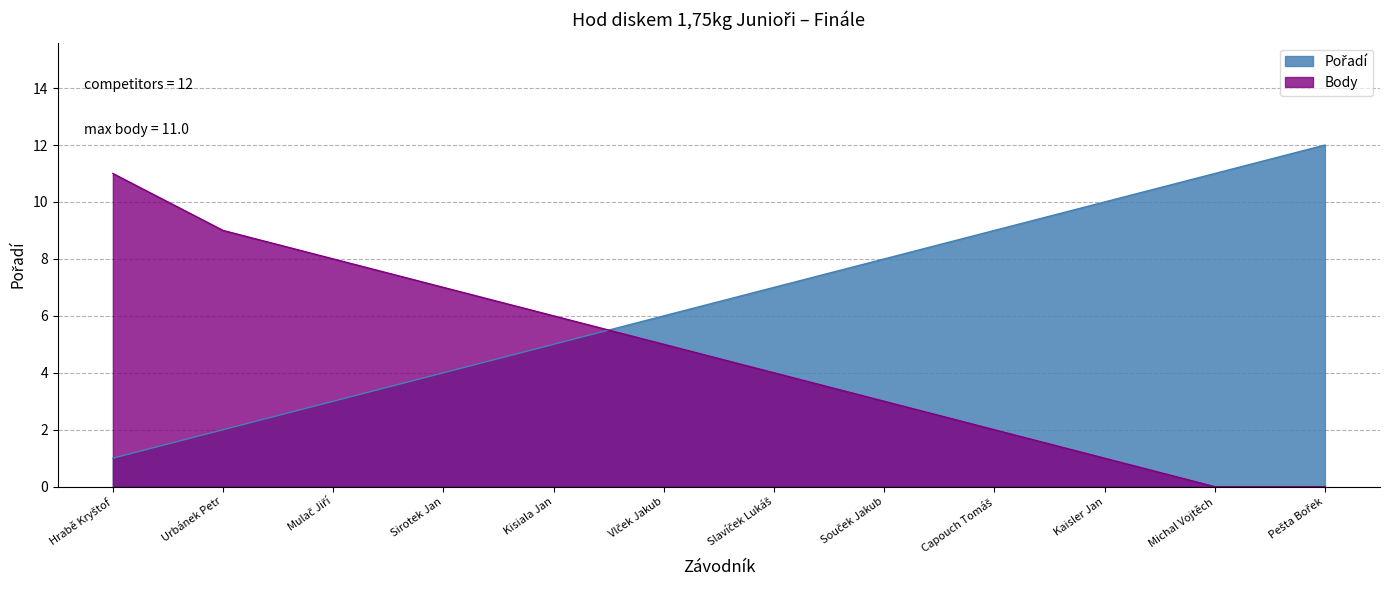

Which category has the lowest value across all series?

Michal Vojtěch